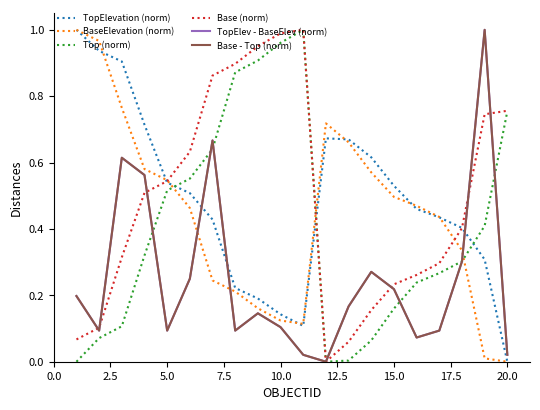

Is this an area chart (filled region under the line)?

No